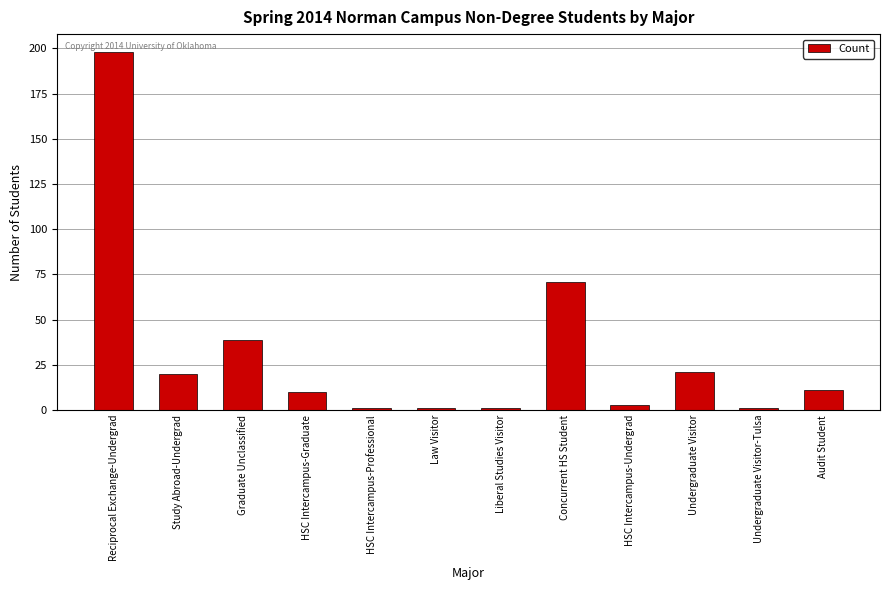

What is the average value?

31